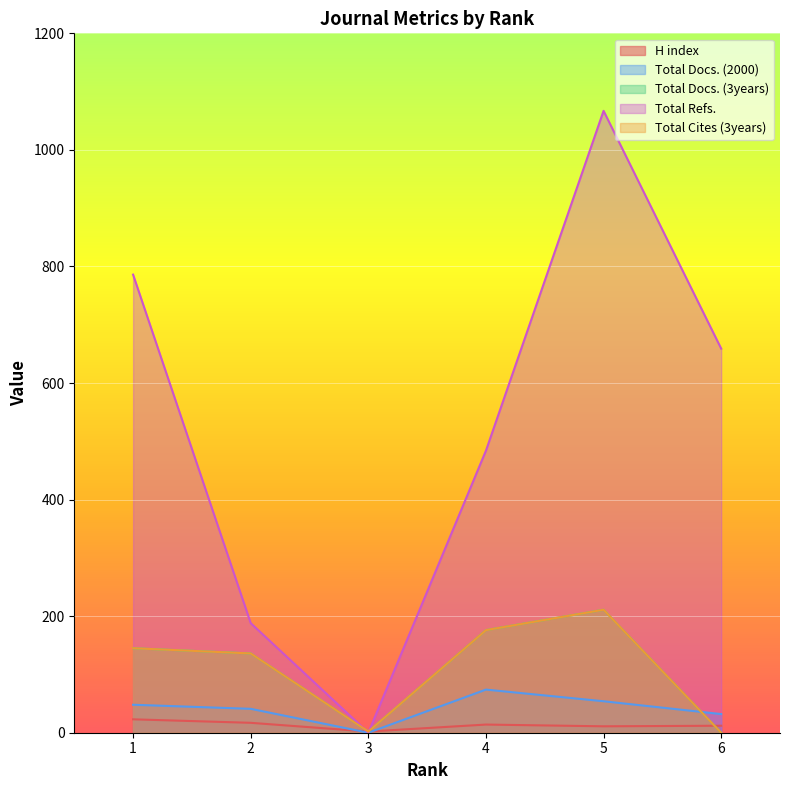

How many interior local valleys does the Total Refs. series have?

1